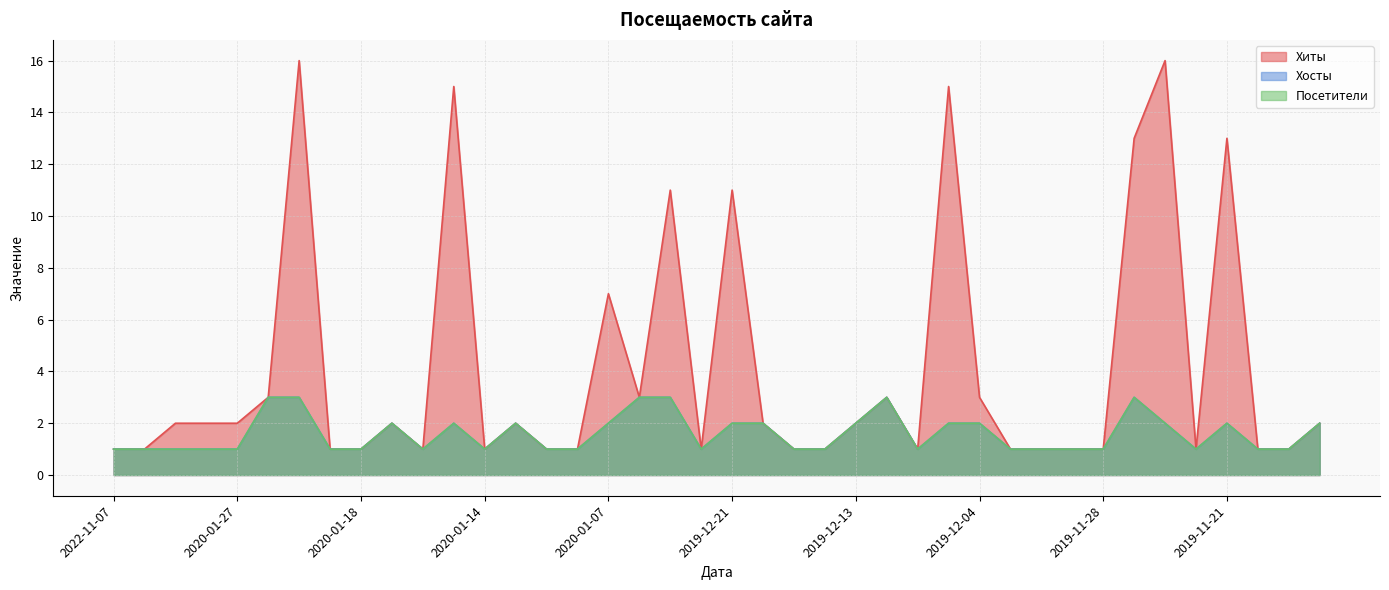

Between 2020-01-27 and 2019-11-27, which series saw the biggest shift?

Хиты